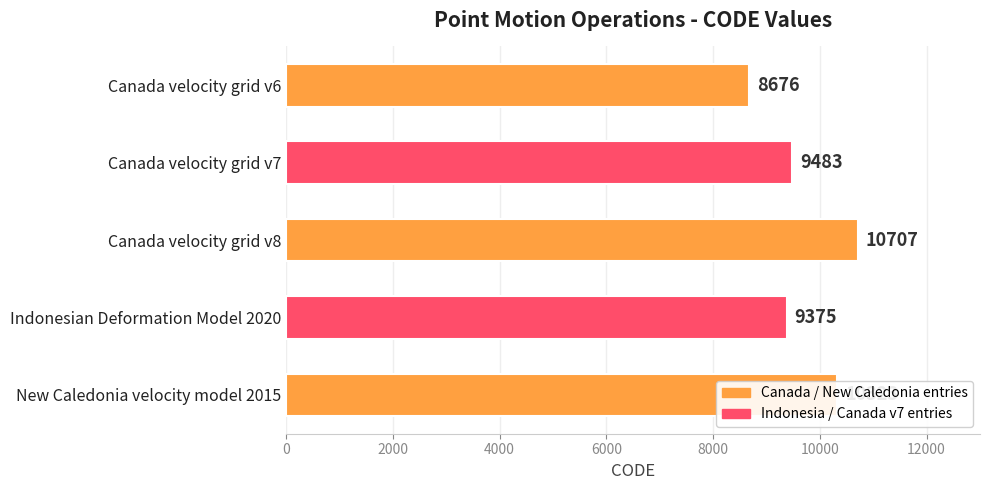

What is the ratio of the value at Canada velocity grid v6 to the value at Indonesian Deformation Model 2020?

0.9